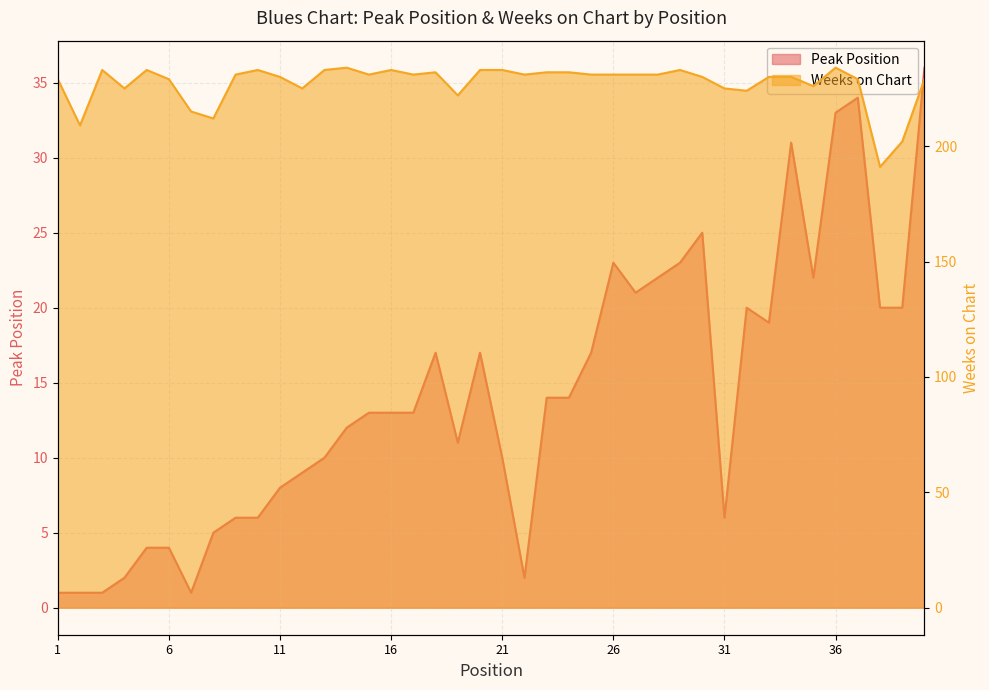

At which label does Peak Position reach its minimum?

1